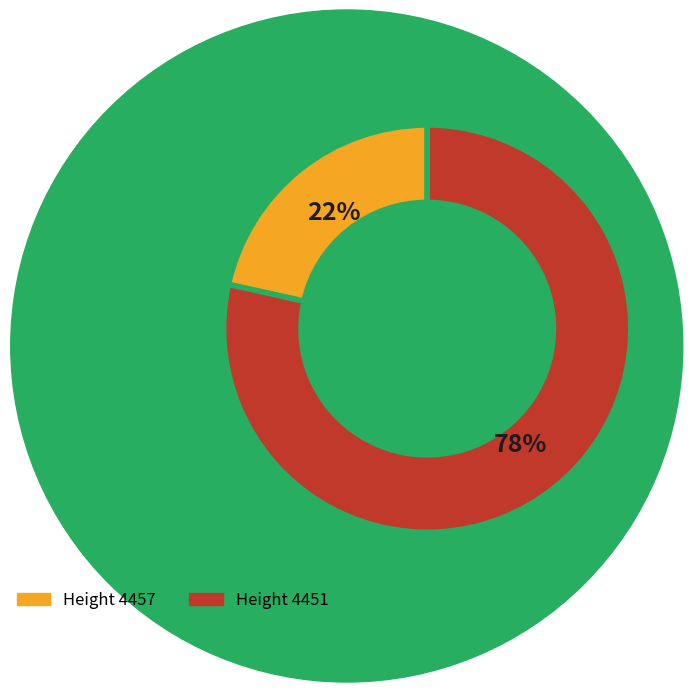

To the nearest percent, what is the average slice percentage?

50%